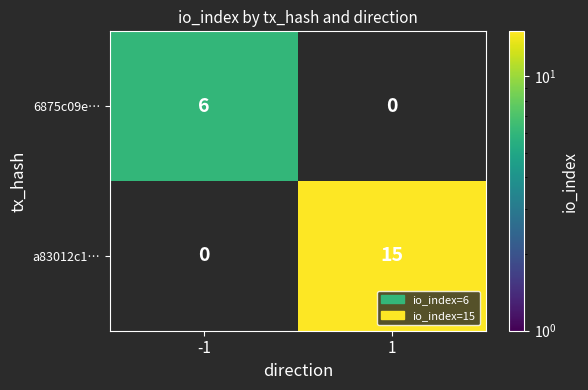

What is the sum of all 6875c09e… values?

6